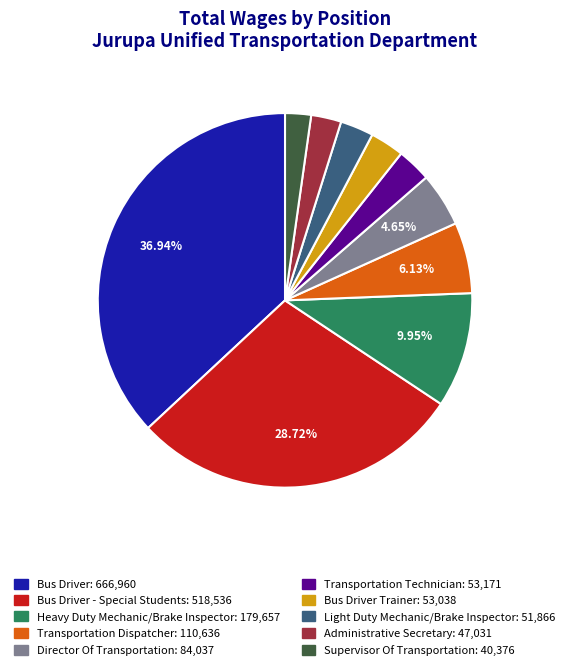

Is there a majority slice in this chart?

No